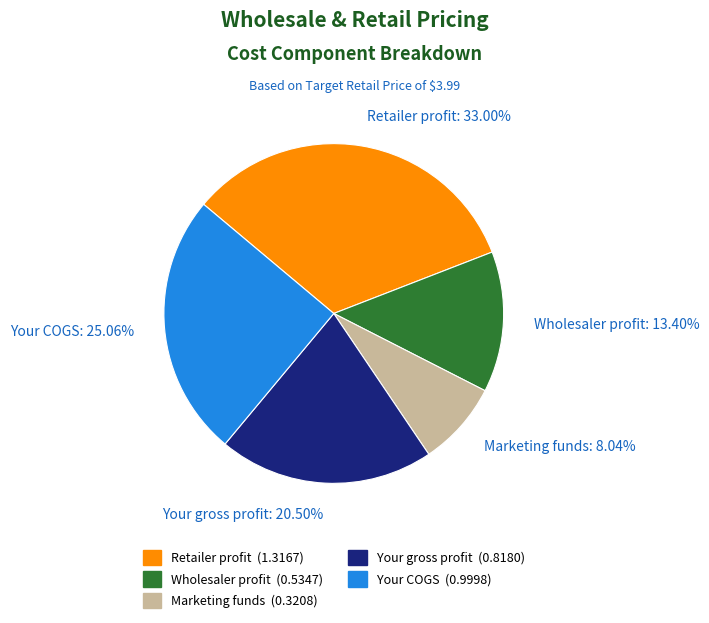

Which has a higher value, Your gross profit: 20.50% or Your COGS: 25.06%?

Your COGS: 25.06%